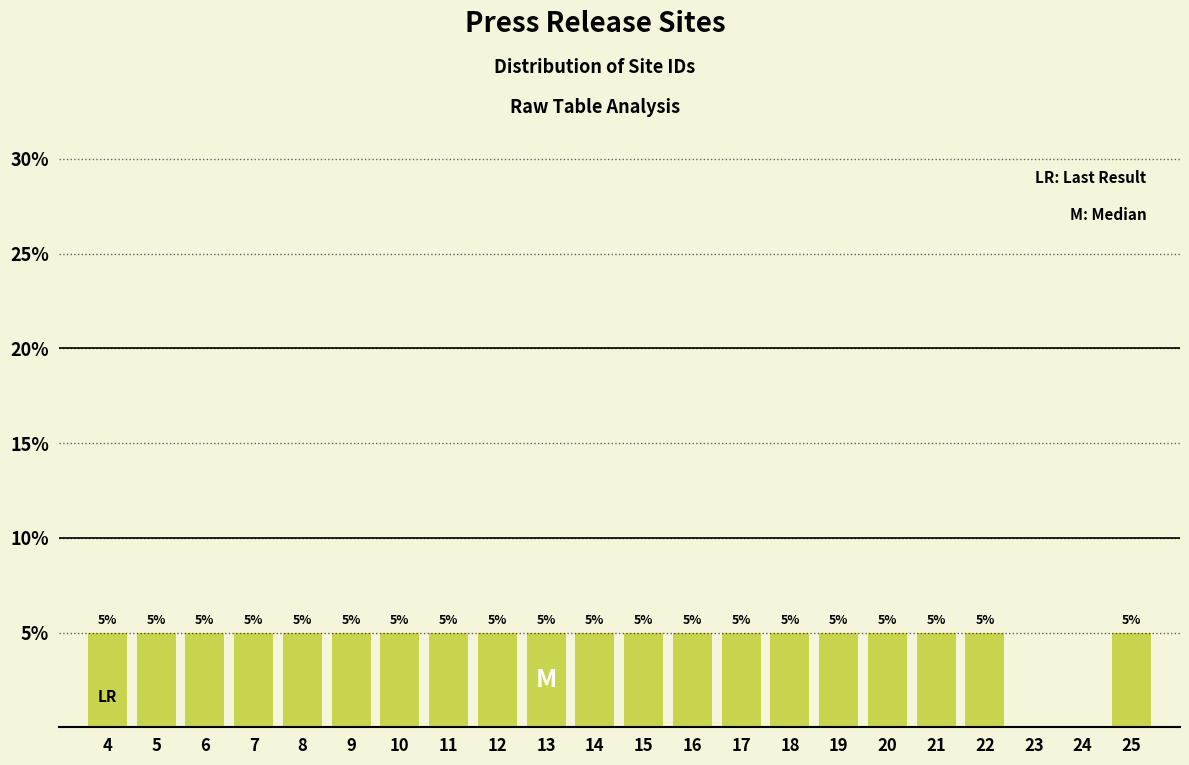

Reading left to right, transcribe all the data shown in this chart.

4=5	5=5	6=5	7=5	8=5	9=5	10=5	11=5	12=5	13=5	14=5	15=5	16=5	17=5	18=5	19=5	20=5	21=5	22=5	23=0	24=0	25=5